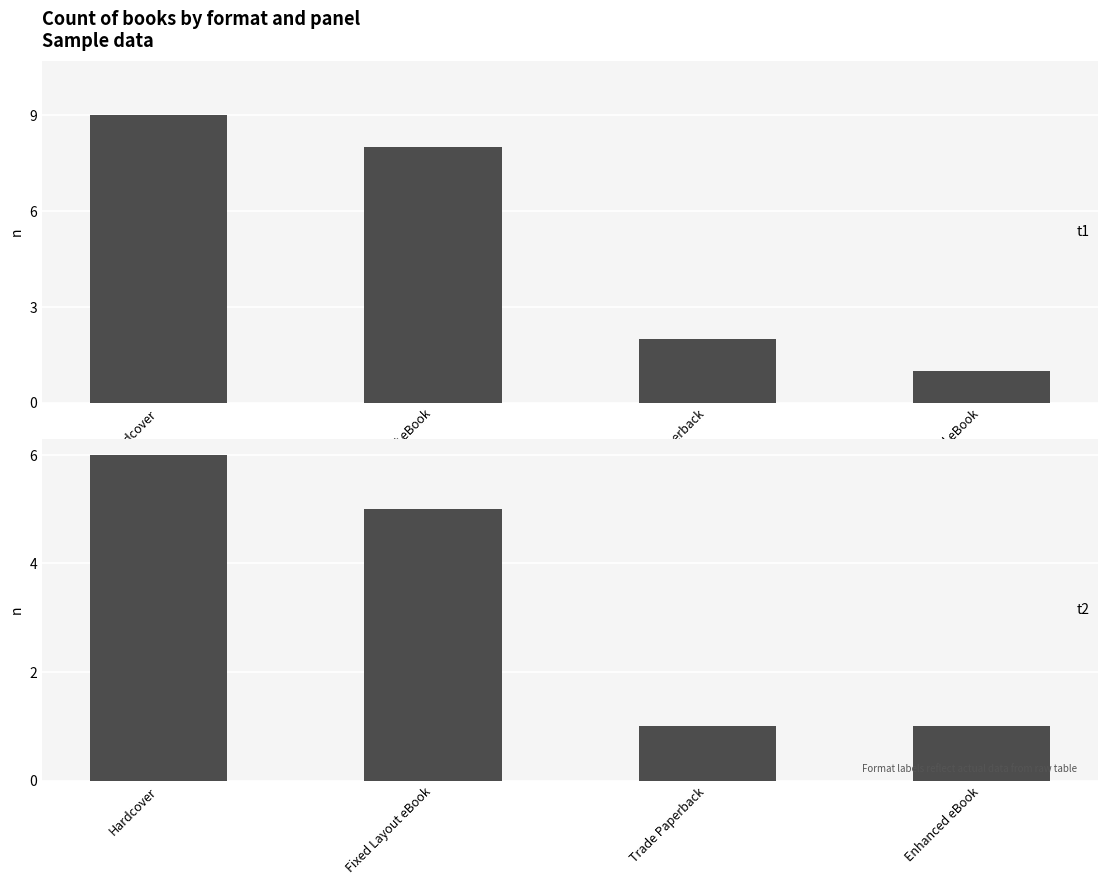

What is the label of the 2nd bar from the left?

Fixed Layout eBook